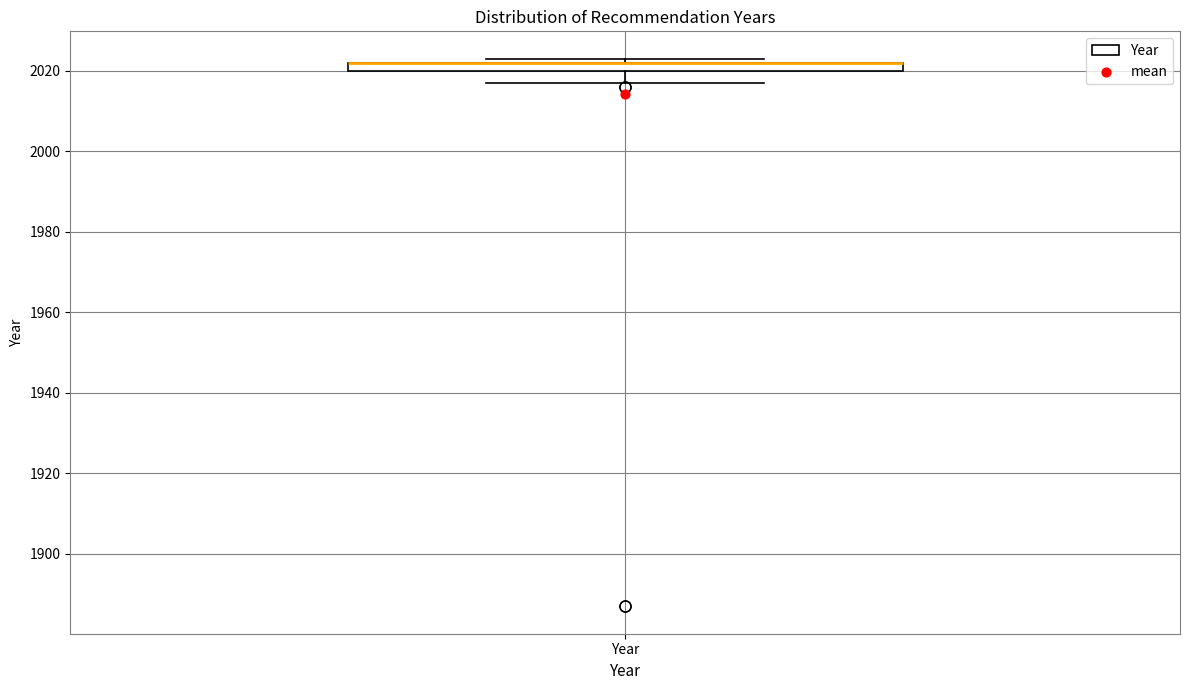

Where does the lower whisker of the box for Year end on the y-axis? The values are not printed on the chart, so give them approximately, as read against the axis.

2018